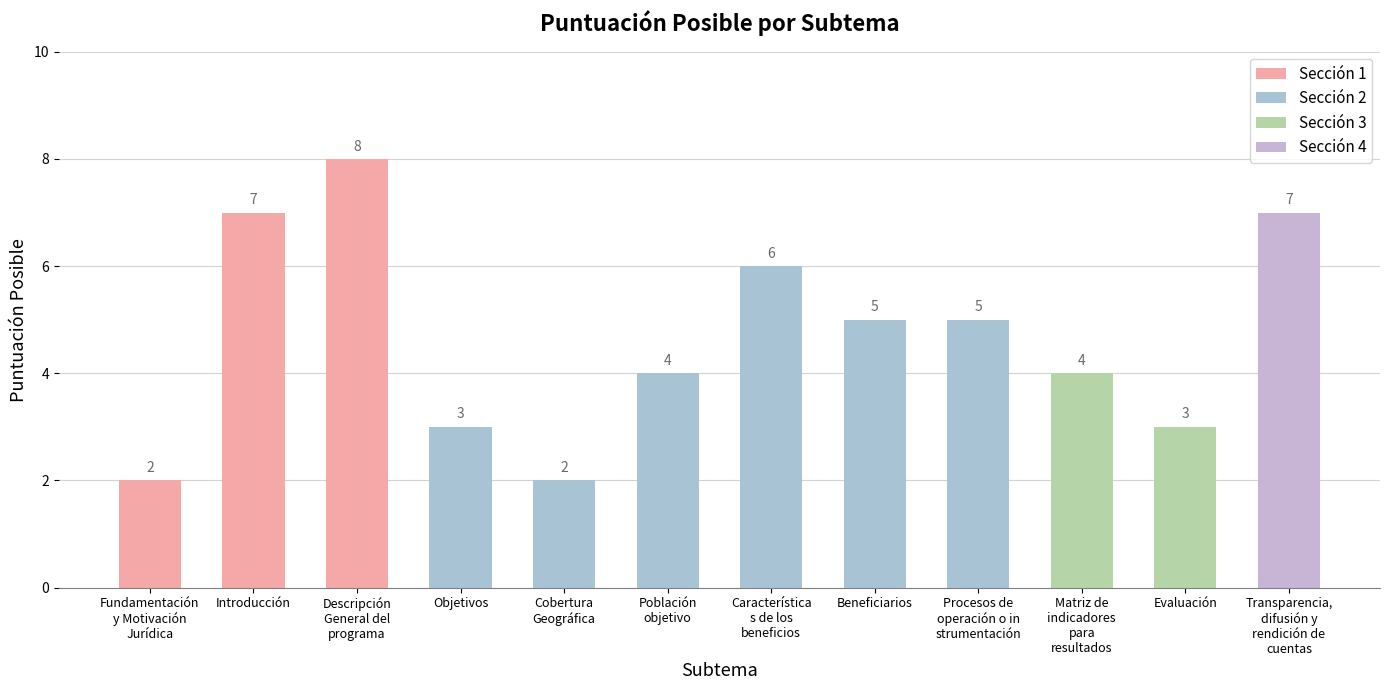

Is it true that the value at Matriz de
indicadores
para
resultados is 4?

True